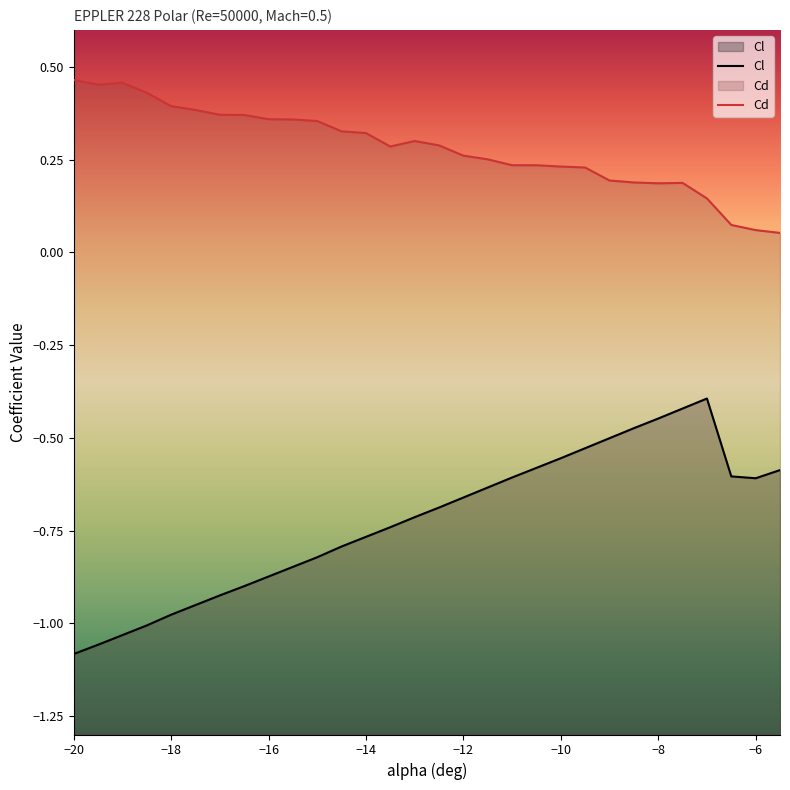

The value of Cd at −8 is 0.2. True or false?

True